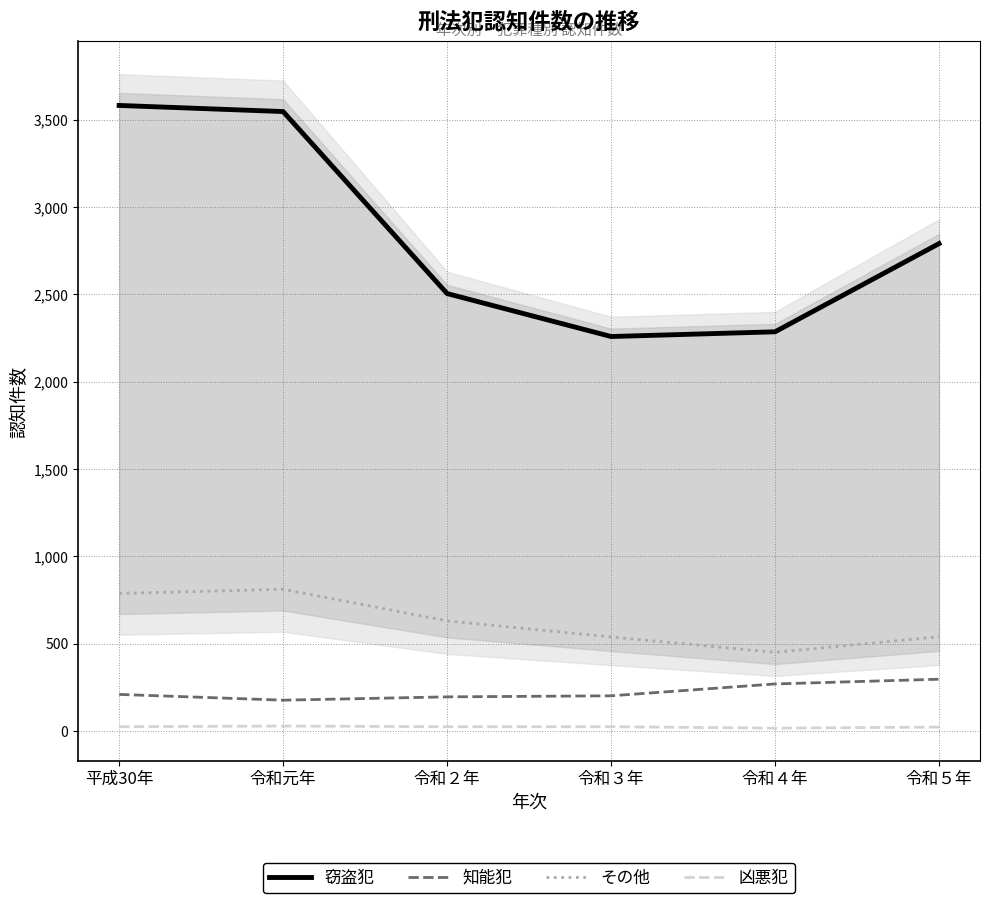

True or false: 知能犯 has more than 2 points higher than both neighbors.

False